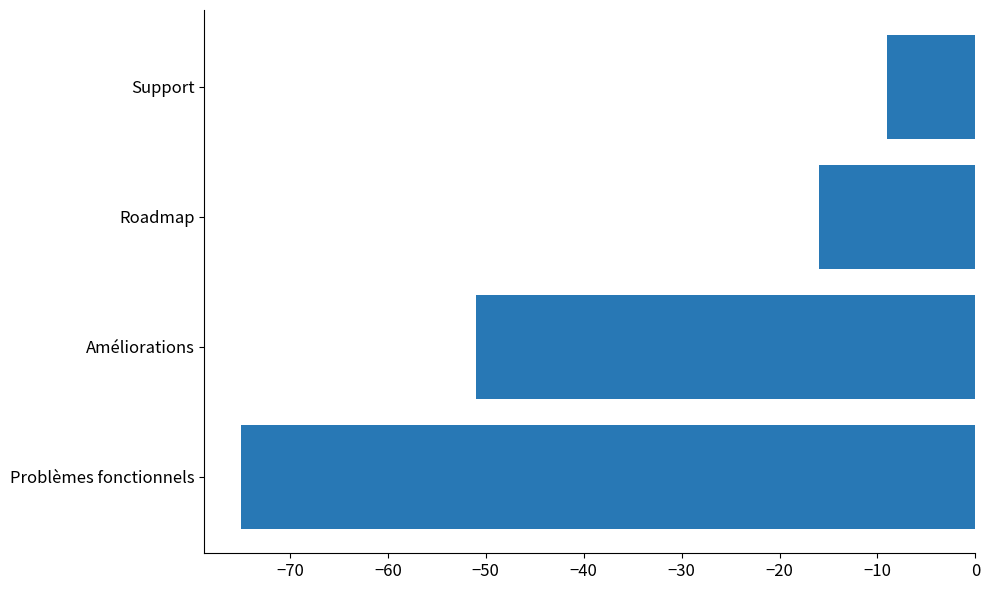

Reading bottom to top, what are all the values shown in this chart?

-75	-51	-16	-9